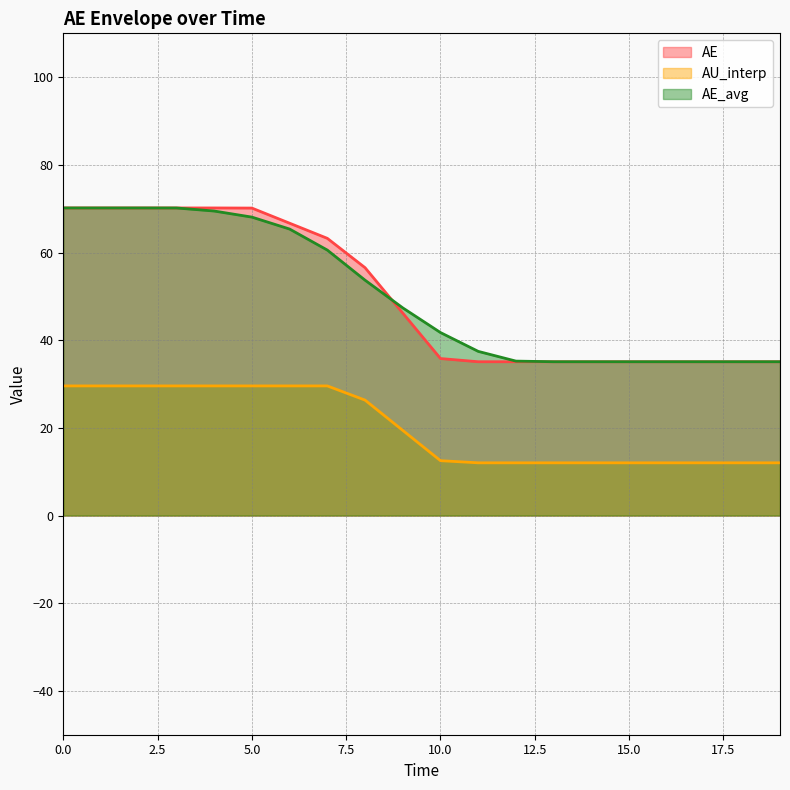

What is the value of the AE_avg point at the 2nd from the left?

70.2